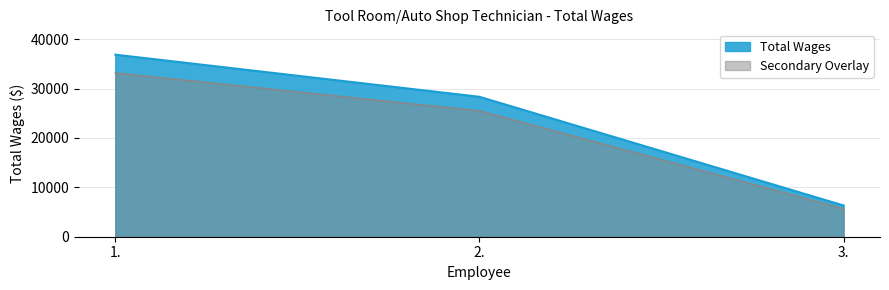

What is the average value?

23843